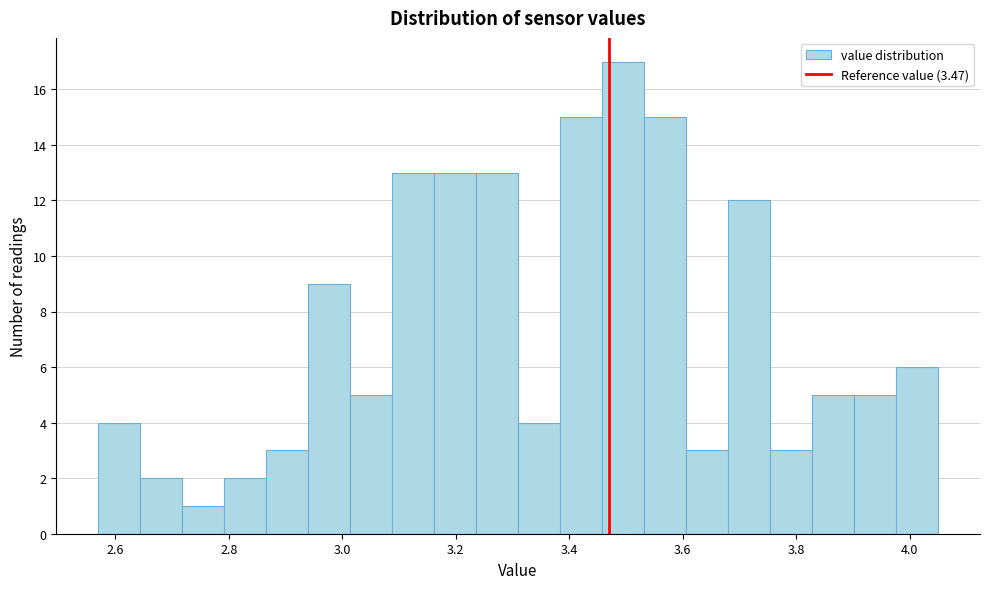

Read against the x-axis, roughly where is the centre of the tallest bar?

3.50